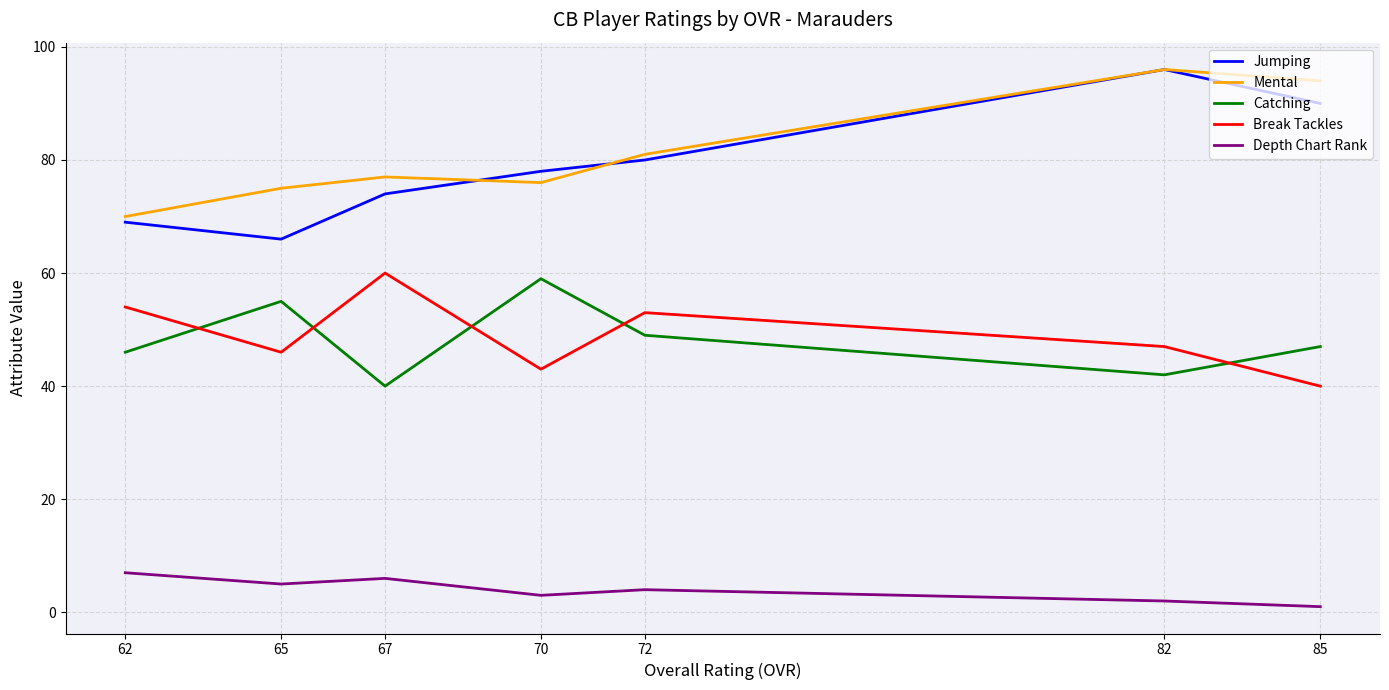

At which label is Jumping closest to 81?

72